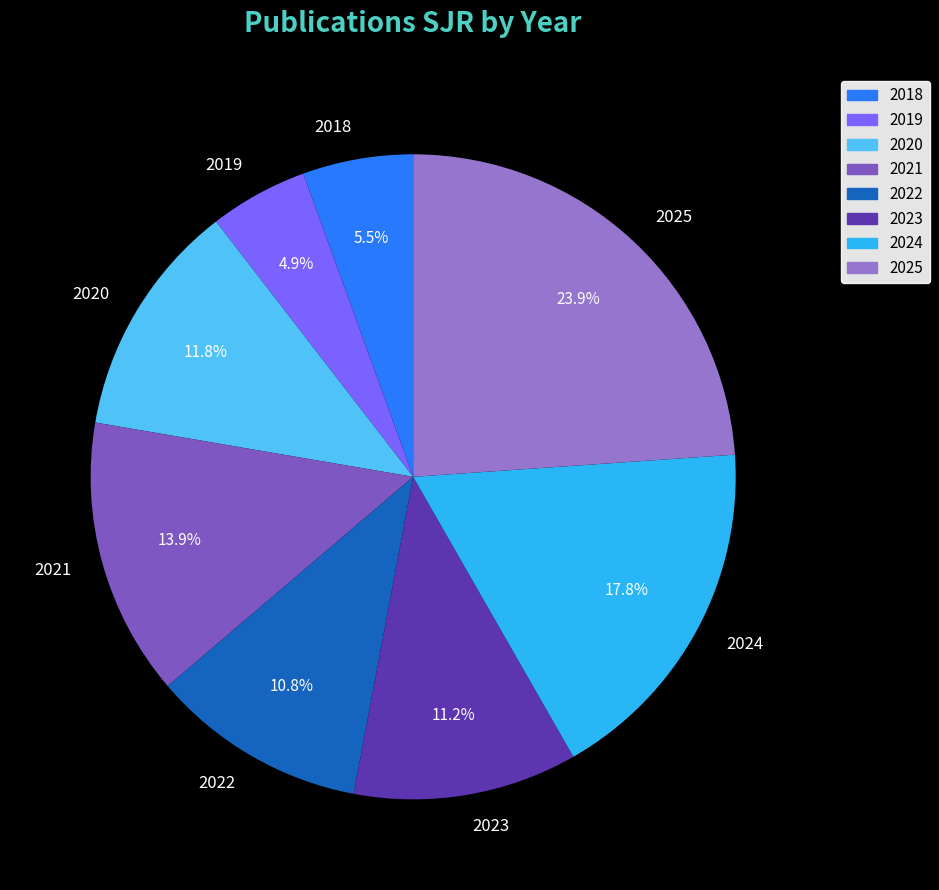

Does 2022 represent more than half of the total?

No